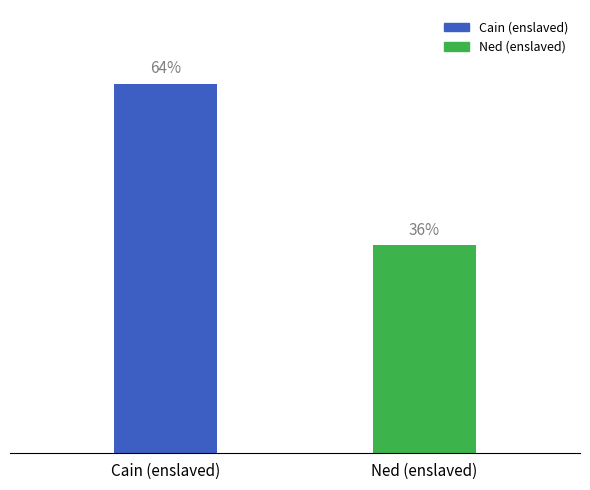

Does the chart contain any negative values?

No